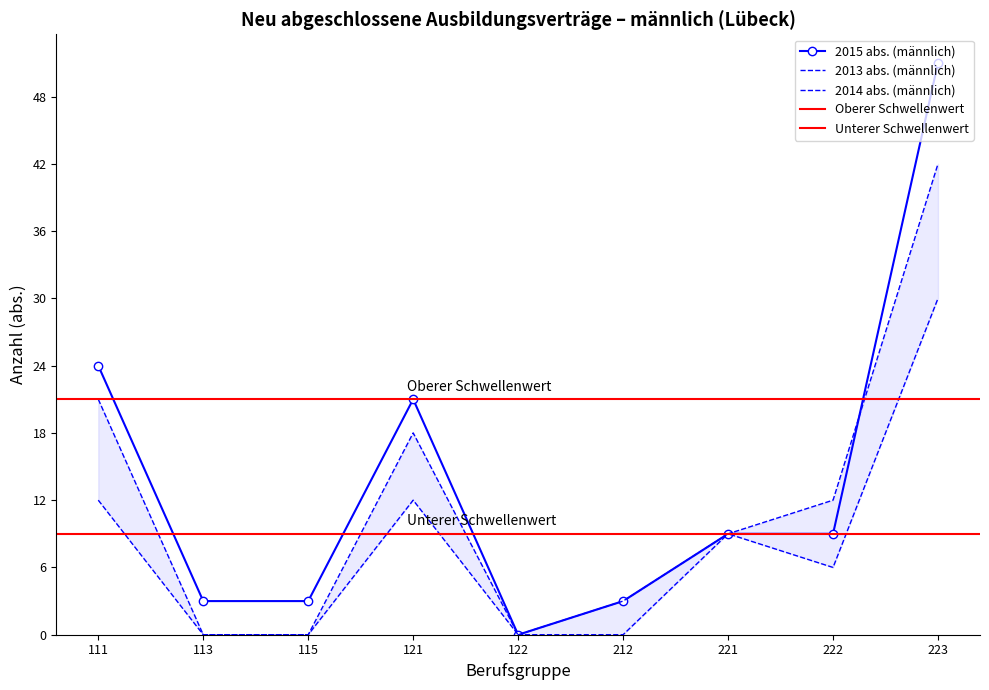

True or false: 2015 abs. (männlich) has a value of 33 at 121.

False